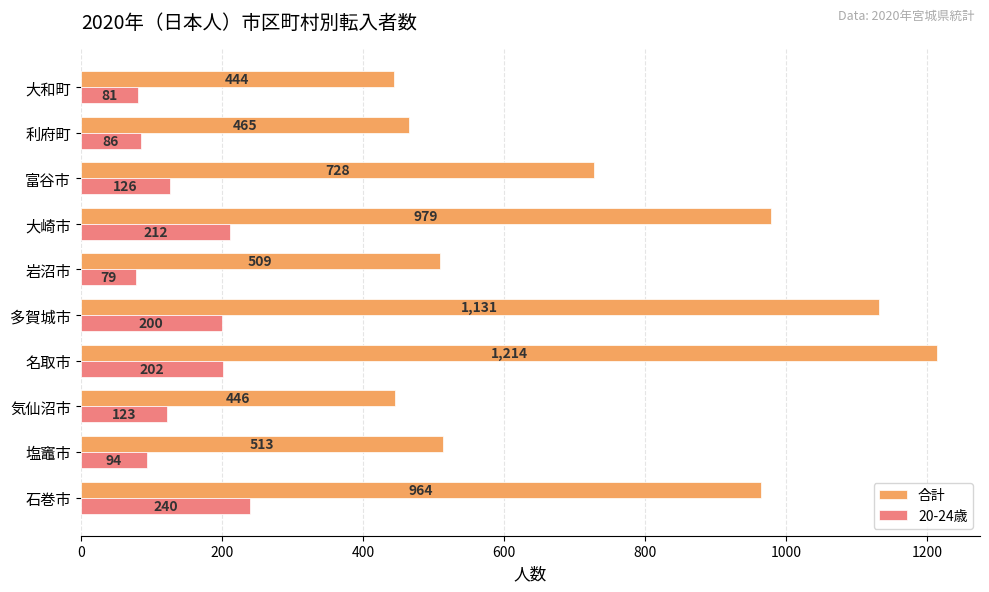

At which category does the chart reach its minimum across all series?

岩沼市